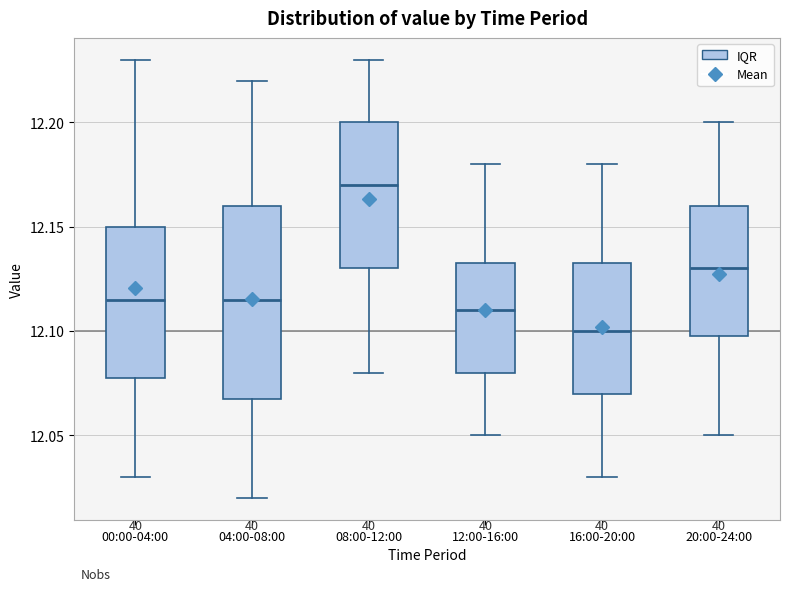

Reading left to right, read every box against the y-axis: the position of its median line, the range the box covers, and the ends of its whiskers. The values are not printed on the chart, so give them approximately, as read against the axis.

00:00-04:00: median 12.115, box 12.080 to 12.150, whiskers 12.030 to 12.230
04:00-08:00: median 12.115, box 12.070 to 12.160, whiskers 12.020 to 12.220
08:00-12:00: median 12.170, box 12.130 to 12.200, whiskers 12.080 to 12.230
12:00-16:00: median 12.110, box 12.080 to 12.135, whiskers 12.050 to 12.180
16:00-20:00: median 12.100, box 12.070 to 12.135, whiskers 12.030 to 12.180
20:00-24:00: median 12.130, box 12.100 to 12.160, whiskers 12.050 to 12.200